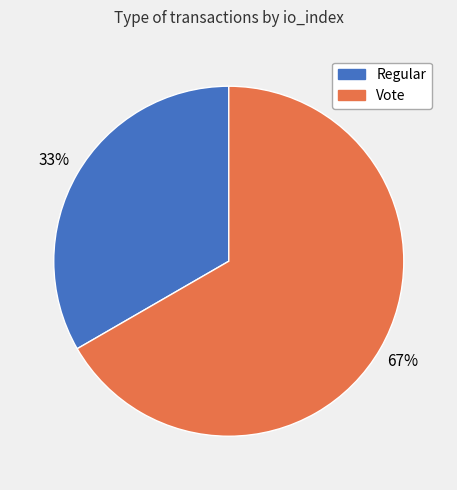

To the nearest percent, what is the average slice percentage?

50%